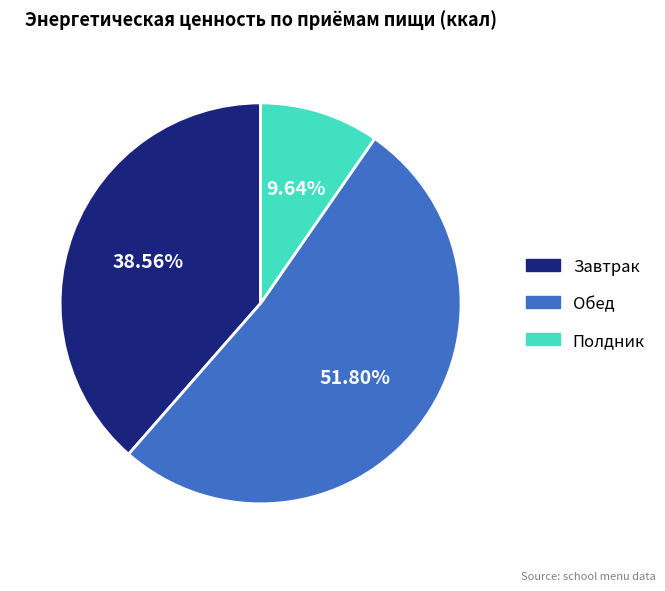

What percentage do Полдник and Обед together represent?

61.4%